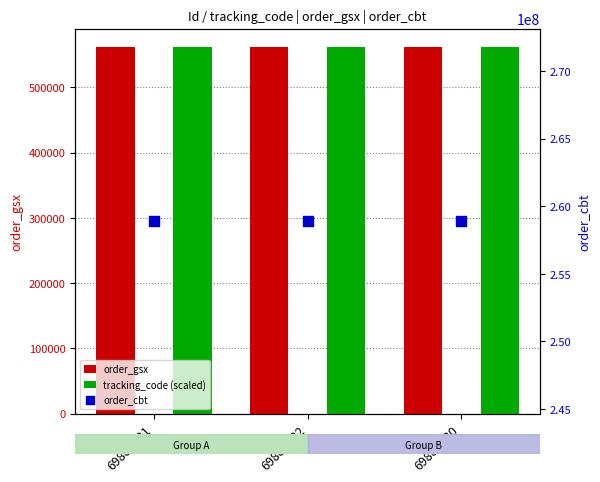

Which series has the largest total across all categories?

order_cbt